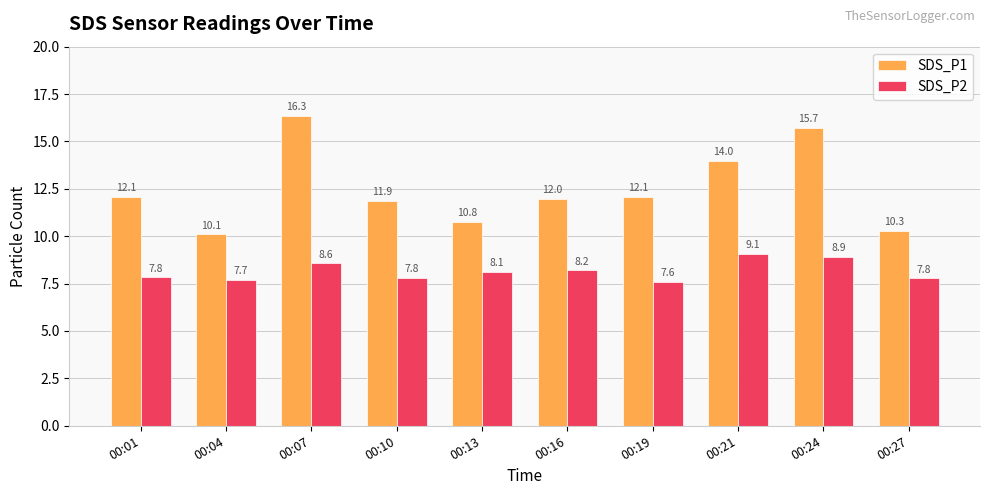

What is the sum of the SDS_P2 values at 00:07 and 00:16?

16.8